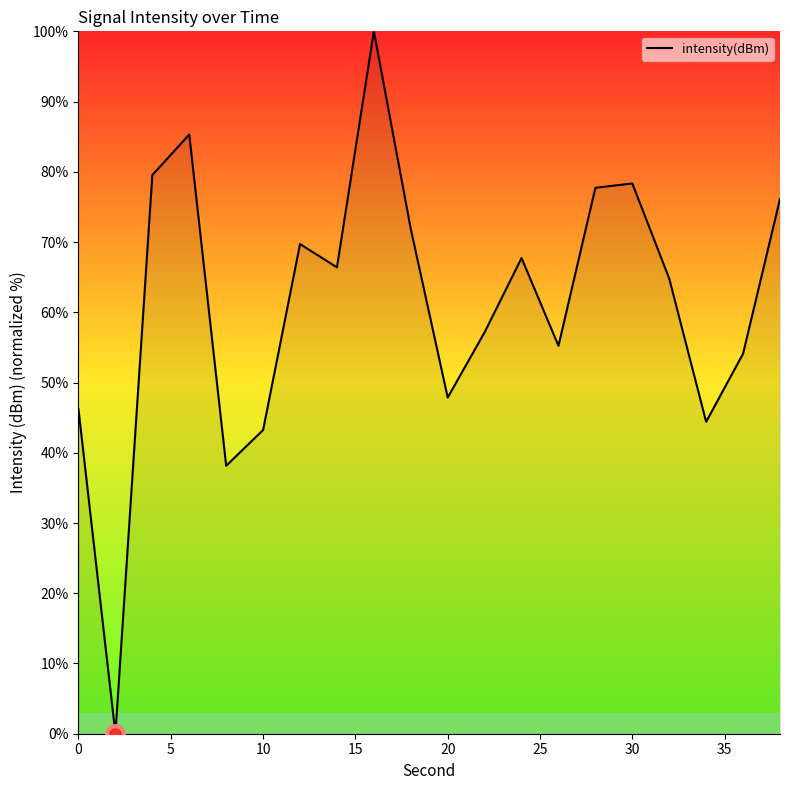

What is the difference between the maximum and minimum values?

100.0